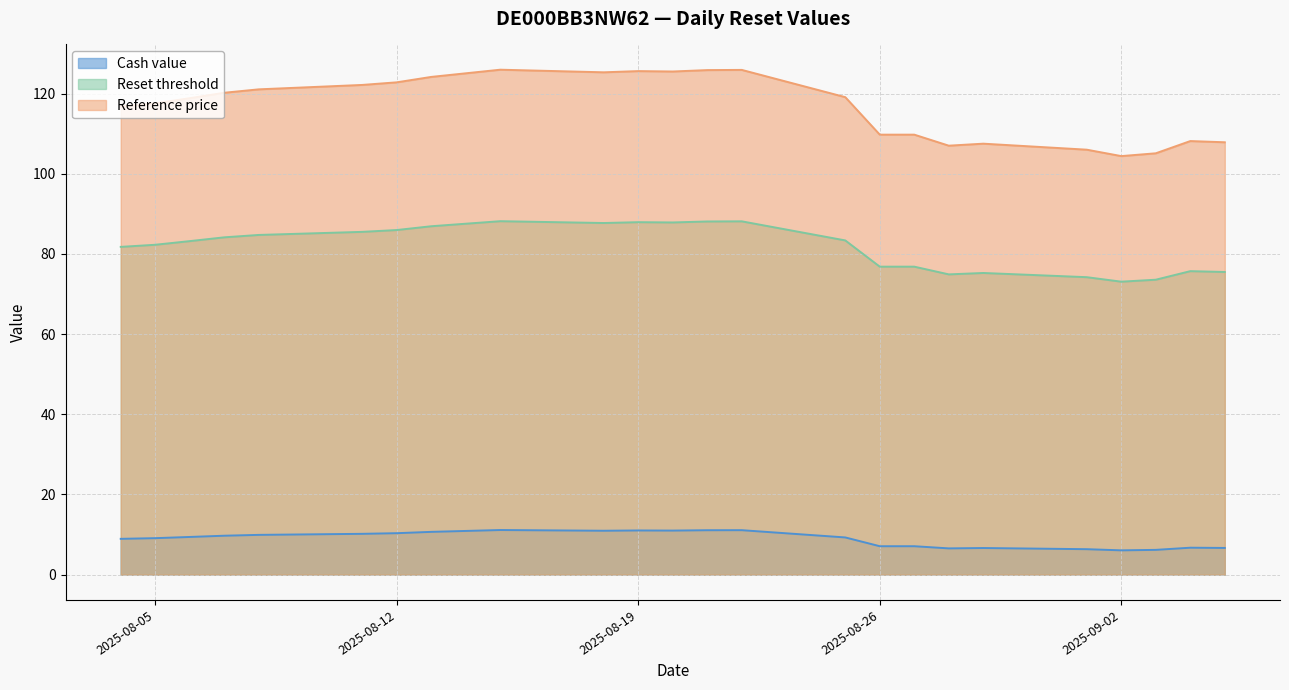

What position from the left is 2025-08-22?

15